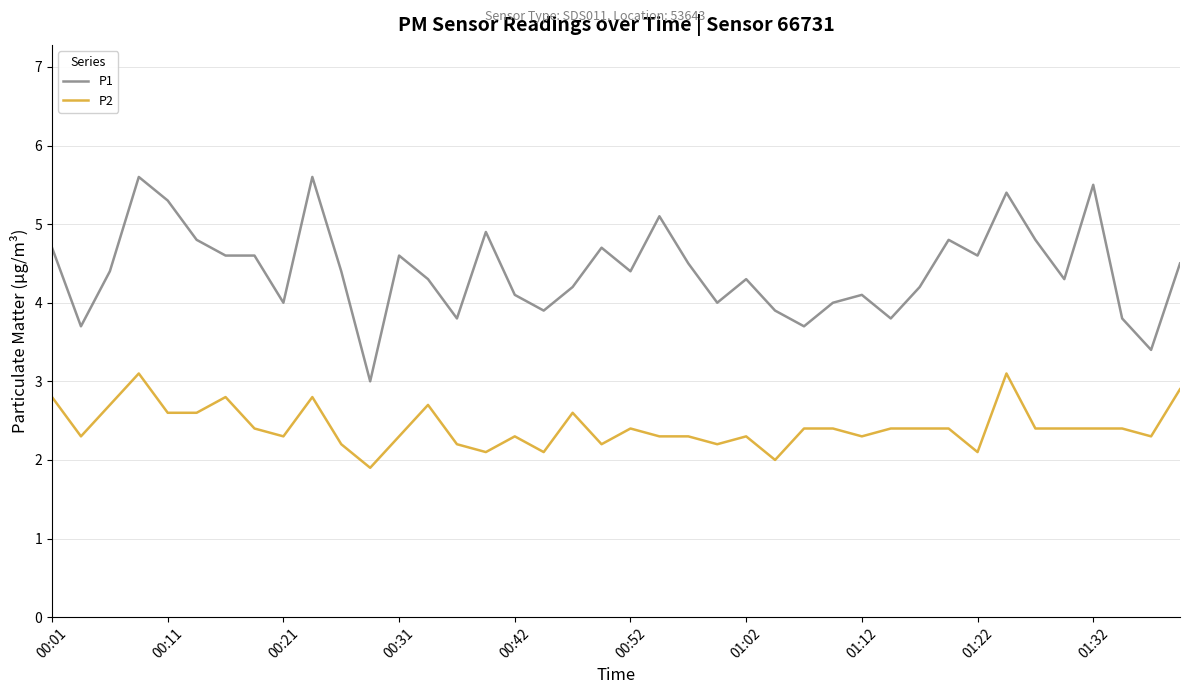

How many categories are shown in the chart?

40